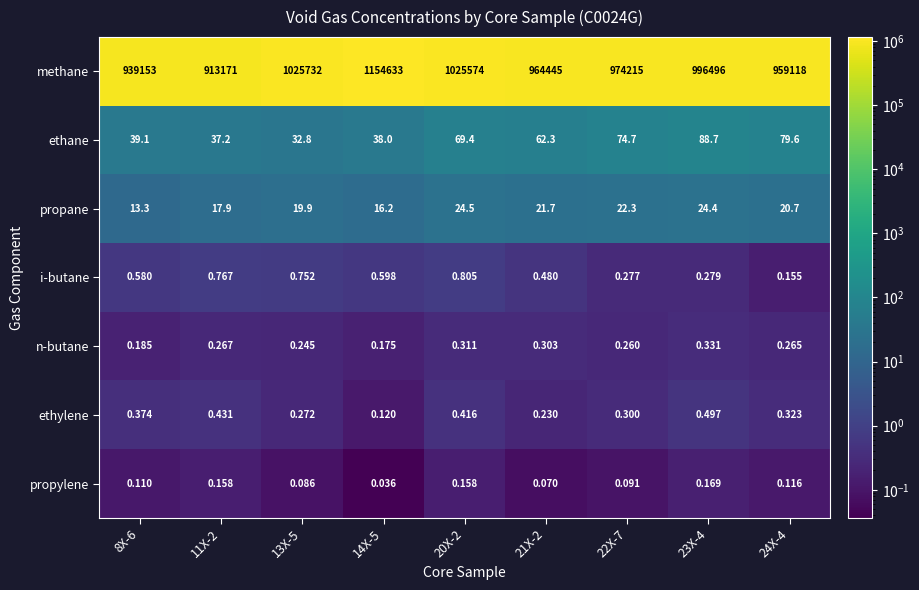

Which series has the largest range (max minus min)?

methane